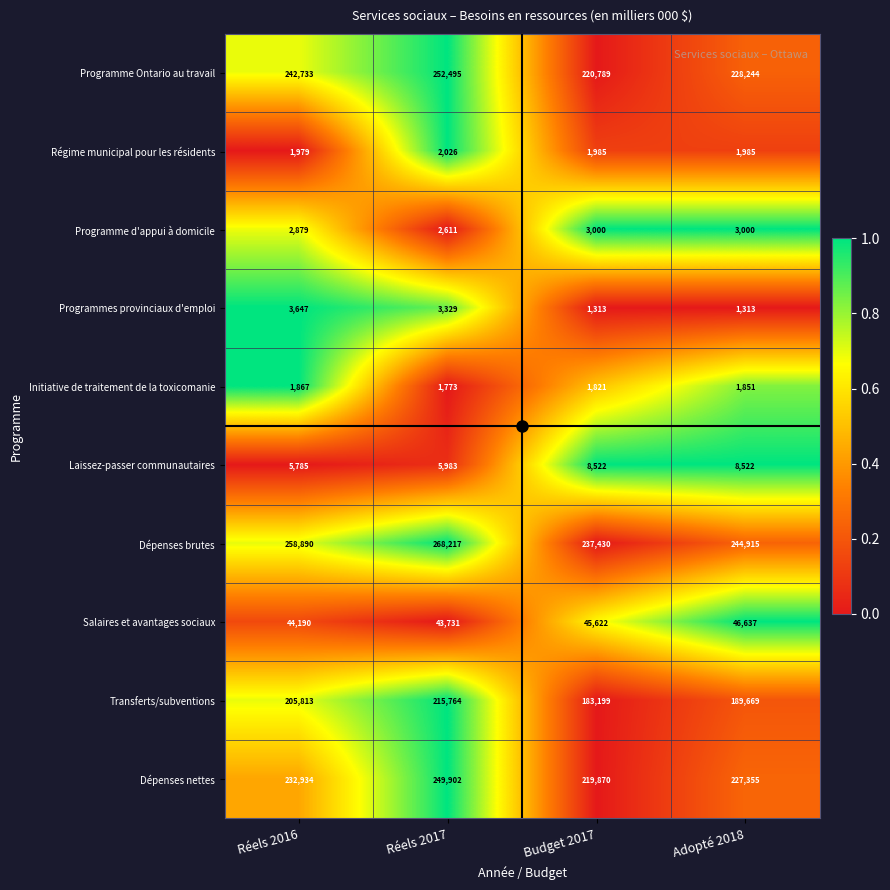

At which category is the sum across all series the highest?

Réels 2017